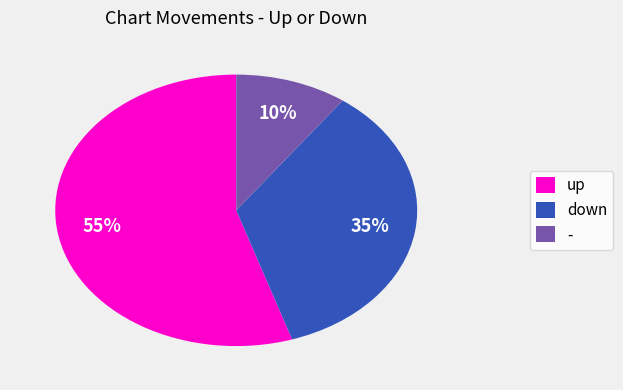

Rank the categories by value from highest to lowest.

up, down, -